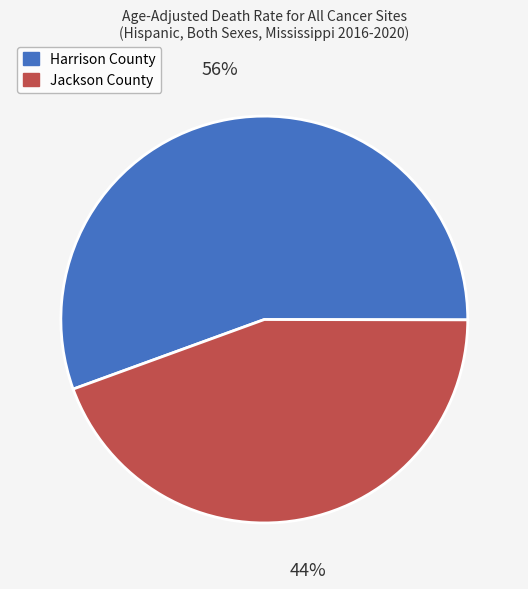

What is the majority slice?

Harrison County